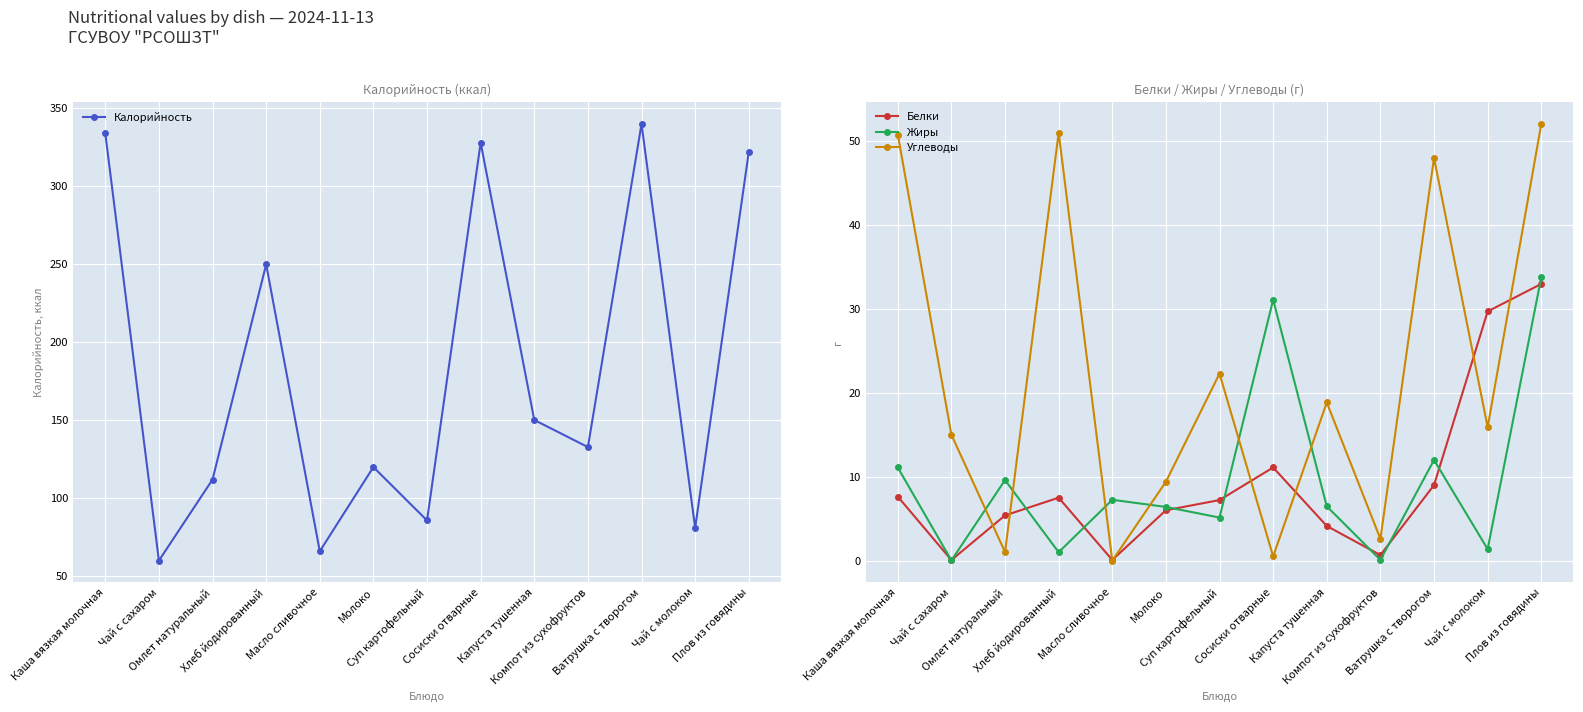

Between Омлет натуральный and Чай с молоком, which is larger?

Омлет натуральный